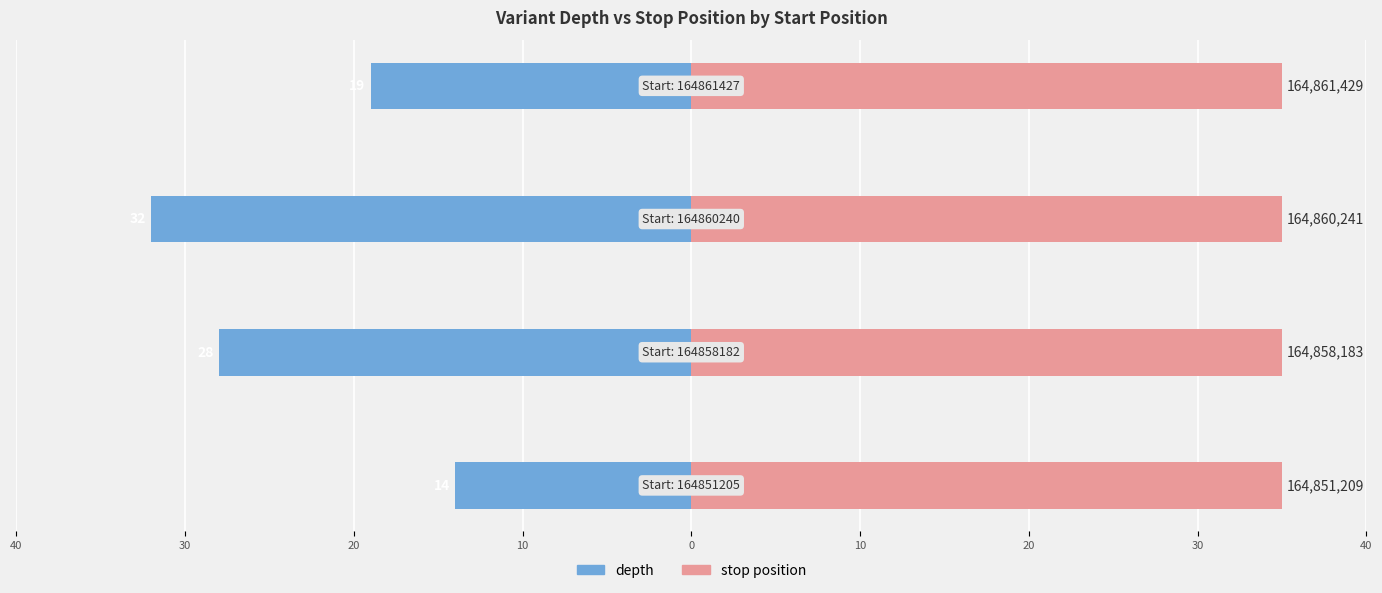

Between 40 and 10, which series saw the biggest shift?

depth